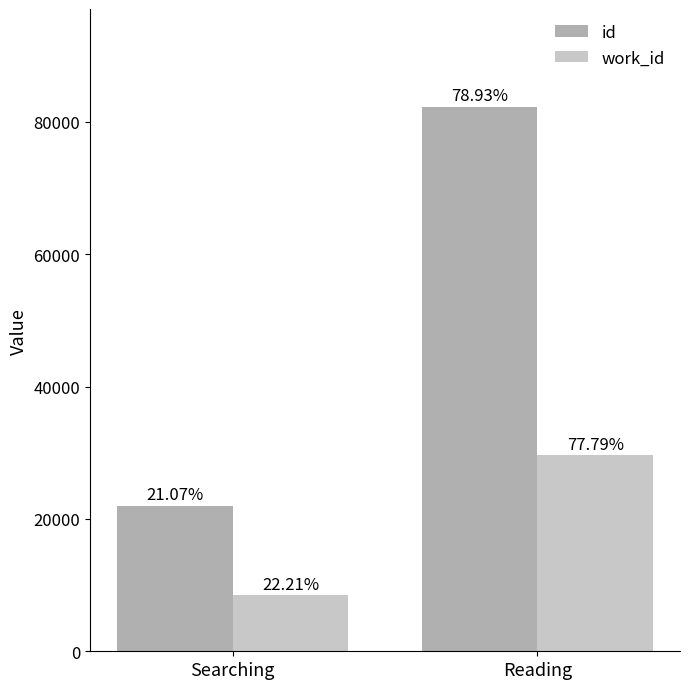

Rank the series by their maximum value, from lowest to highest.

work_id, id